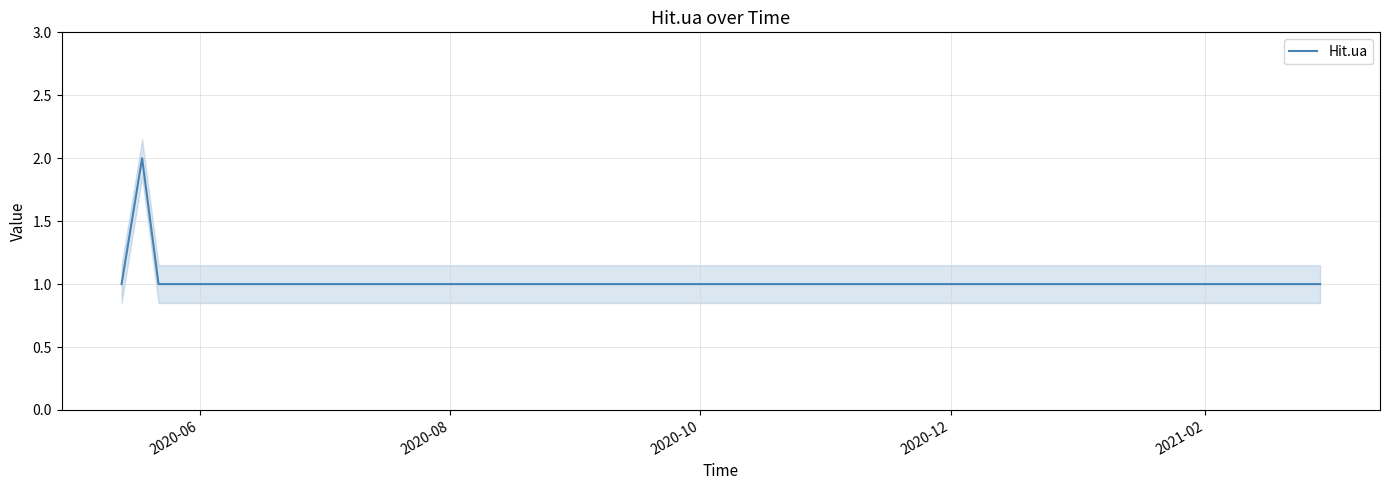

True or false: there are more than 2 points higher than both neighbors.

False